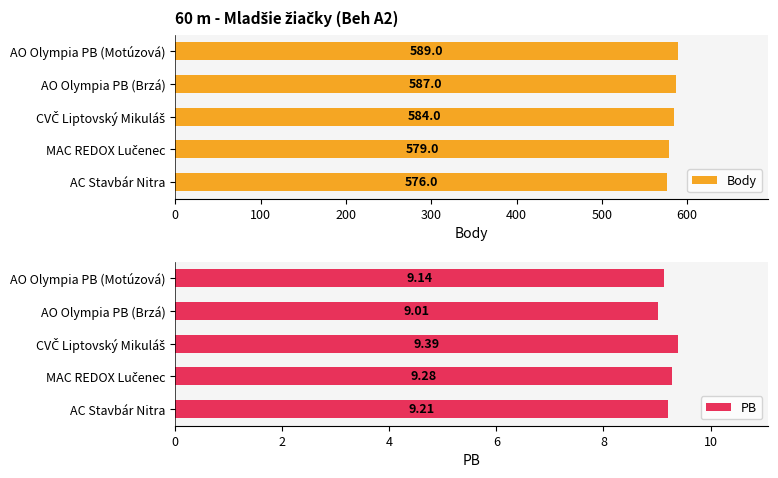

What is the difference between the maximum and minimum values in the Body series?

13